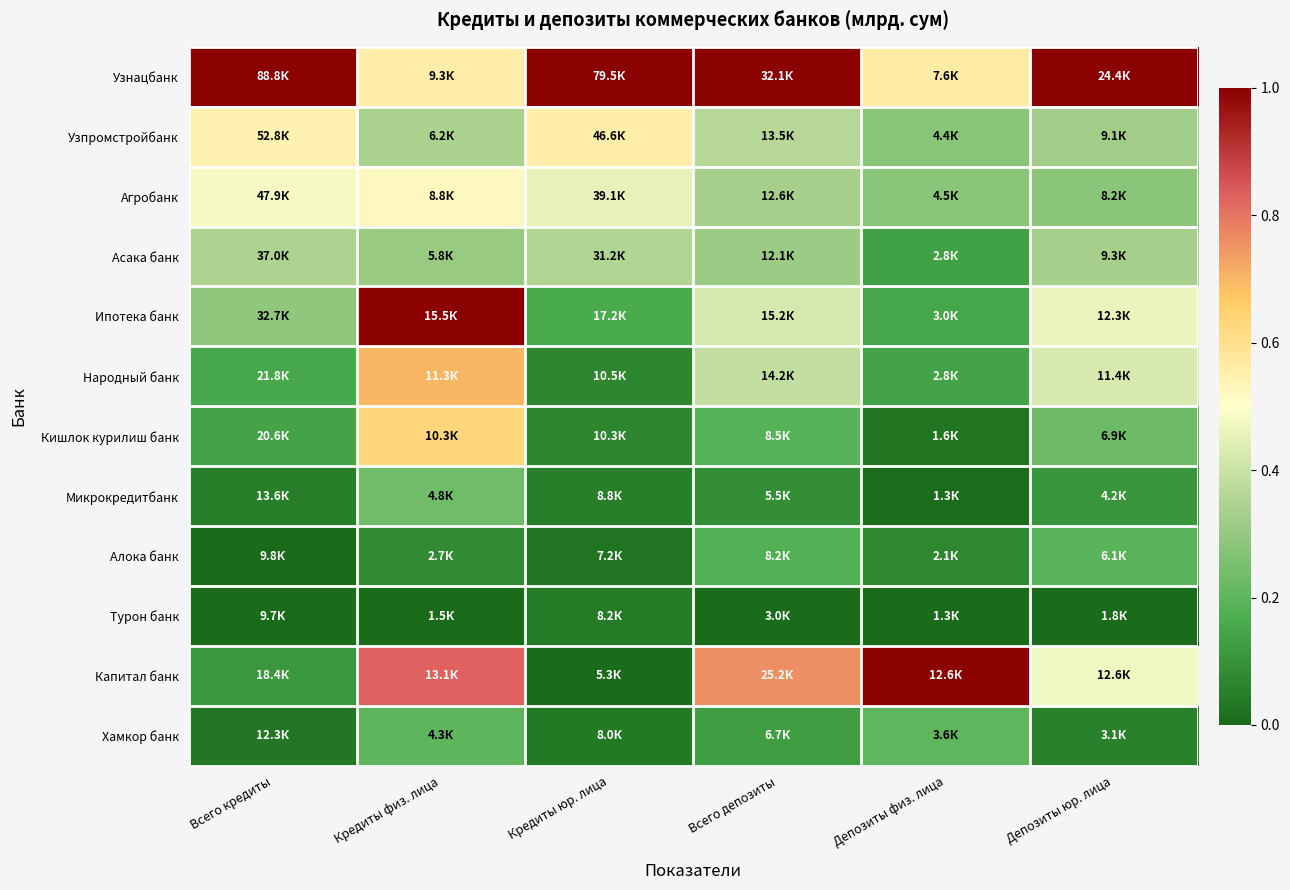

Which has a higher value, Всего депозиты or Депозиты физ. лица?

Всего депозиты